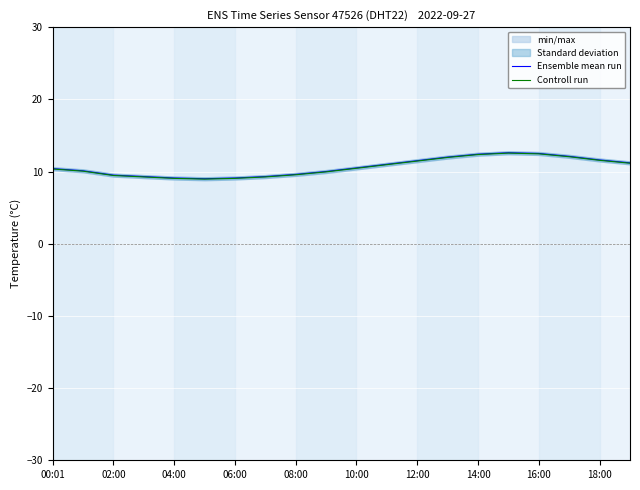

True or false: Ensemble mean run and Controll run intersect in this chart.

False